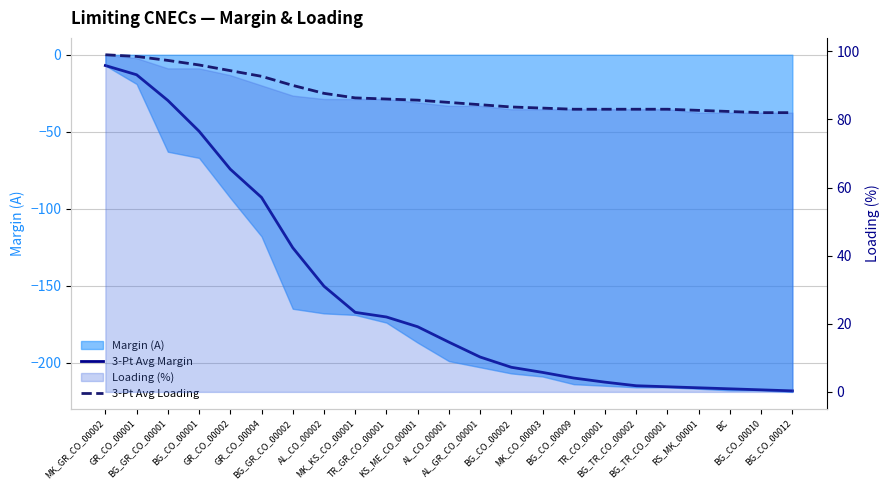

At which category is the sum across all series the highest?

MK_GR_CO_00002